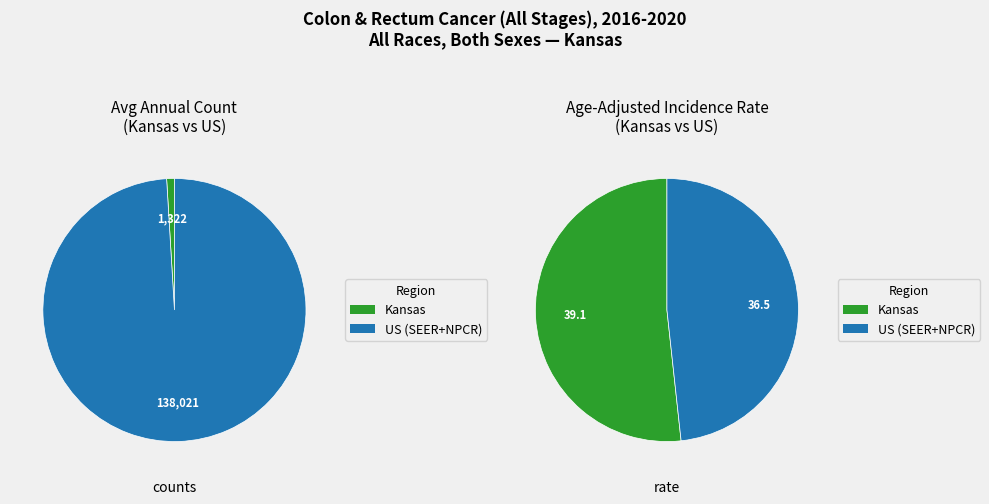

Is Kansas the majority of the pie?

No